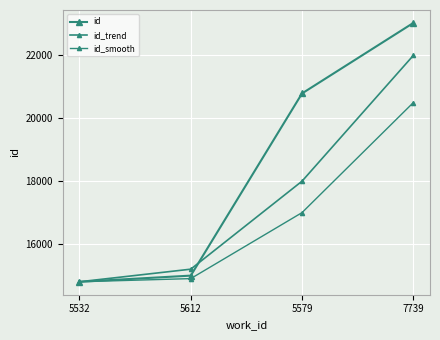

Rank the series by their maximum value, from highest to lowest.

id, id_trend, id_smooth